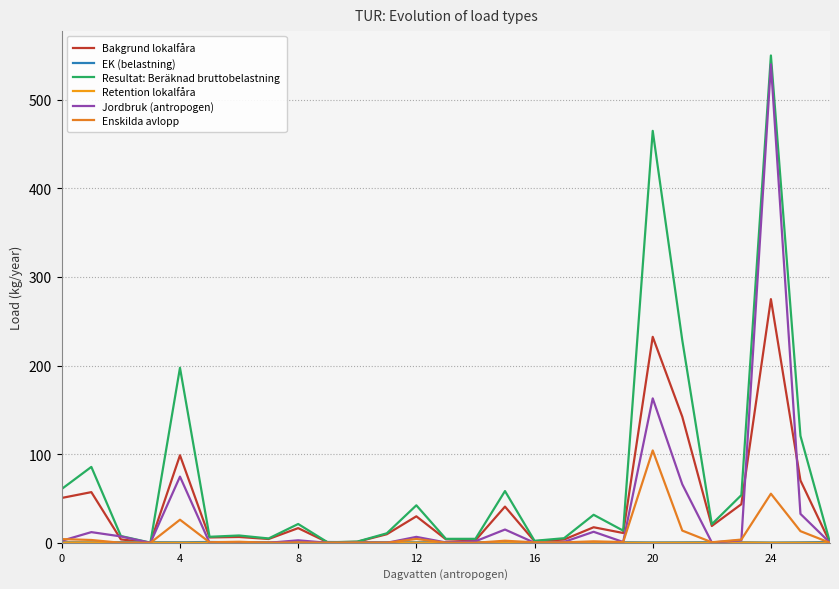

How many times do Retention lokalfåra and Jordbruk (antropogen) cross each other?

6